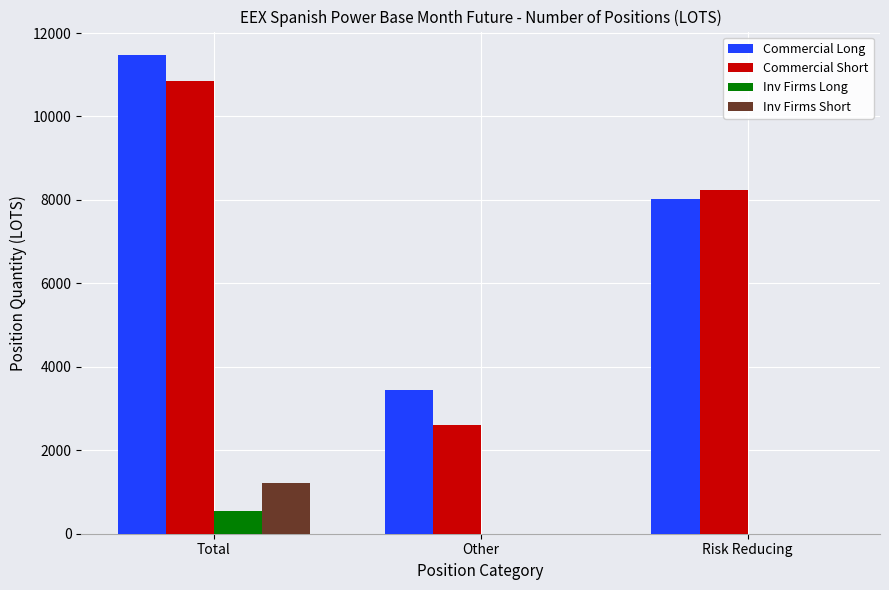

Are the bars grouped side by side (vs. stacked)?

Yes